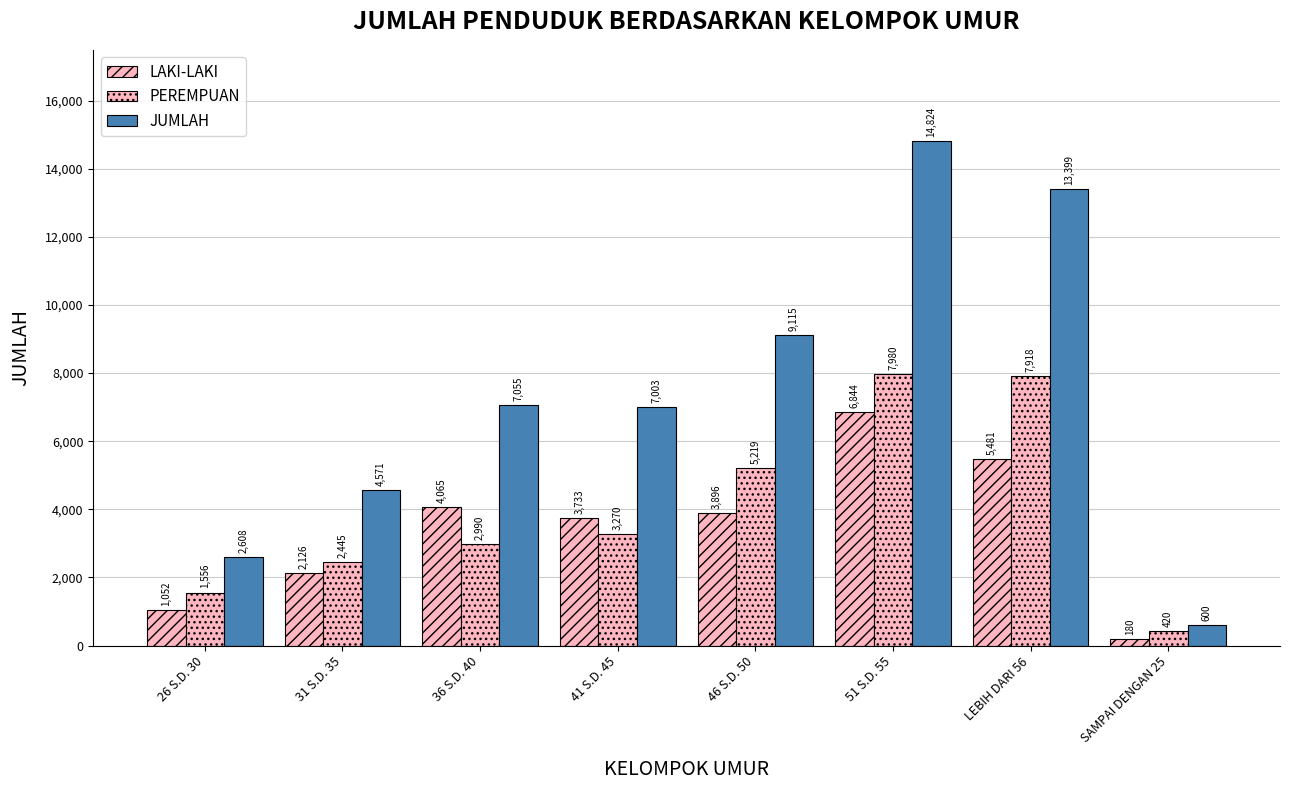

Reading left to right, transcribe all the data shown in this chart.

LAKI-LAKI: 1052	2126	4065	3733	3896	6844	5481	180
PEREMPUAN: 1556	2445	2990	3270	5219	7980	7918	420
JUMLAH: 2608	4571	7055	7003	9115	14824	13399	600